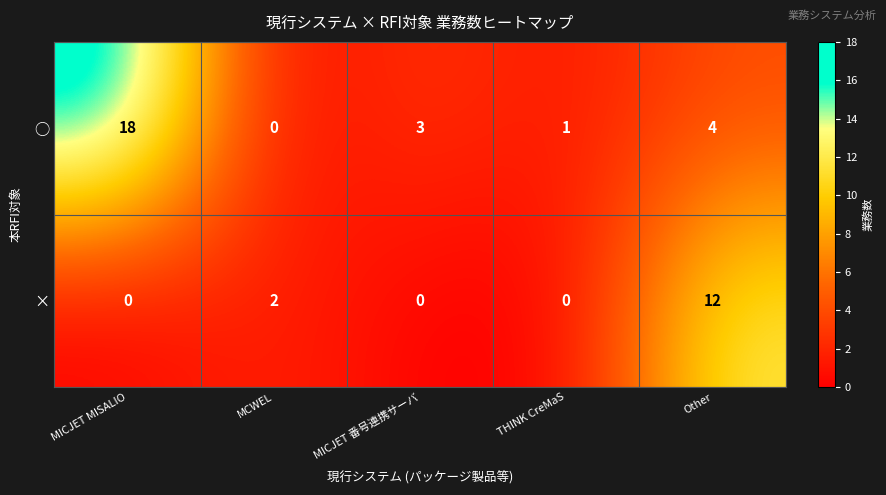

Which label corresponds to the largest value in the chart?

MICJET MISALIO